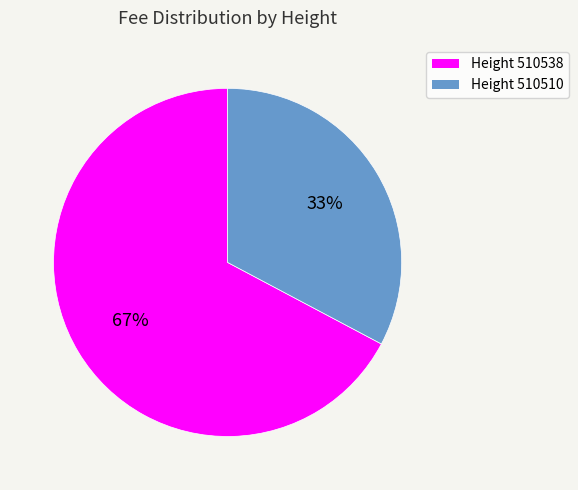

To the nearest percent, what is the difference between the largest and smallest slice percentages?

34%